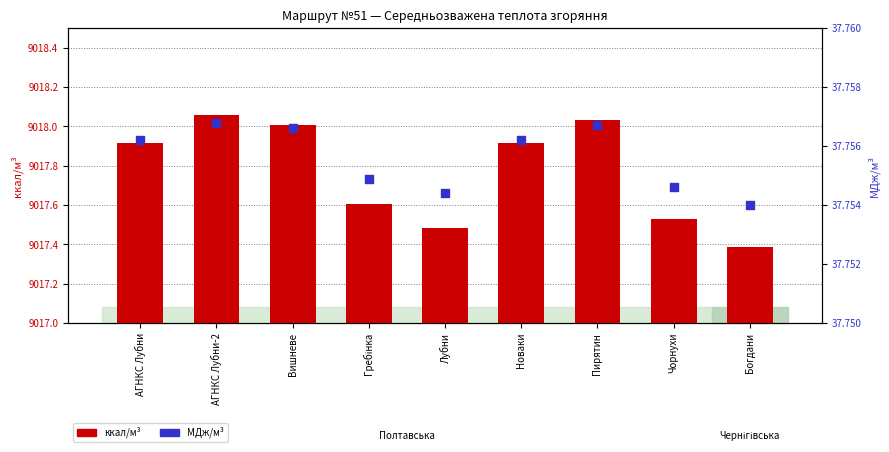

Which series contains the lowest Y value?

МДж/м³